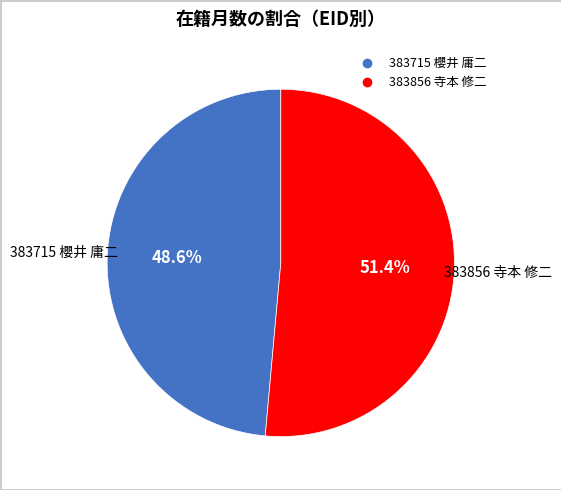

Is there any slice that represents more than half of the pie?

Yes